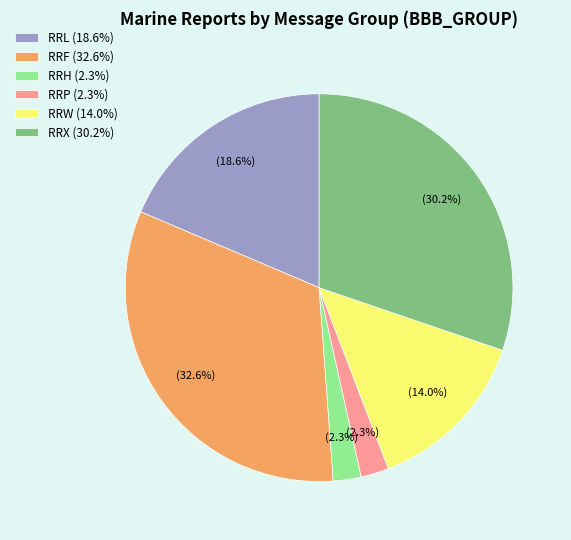

Is there any slice that represents more than half of the pie?

No